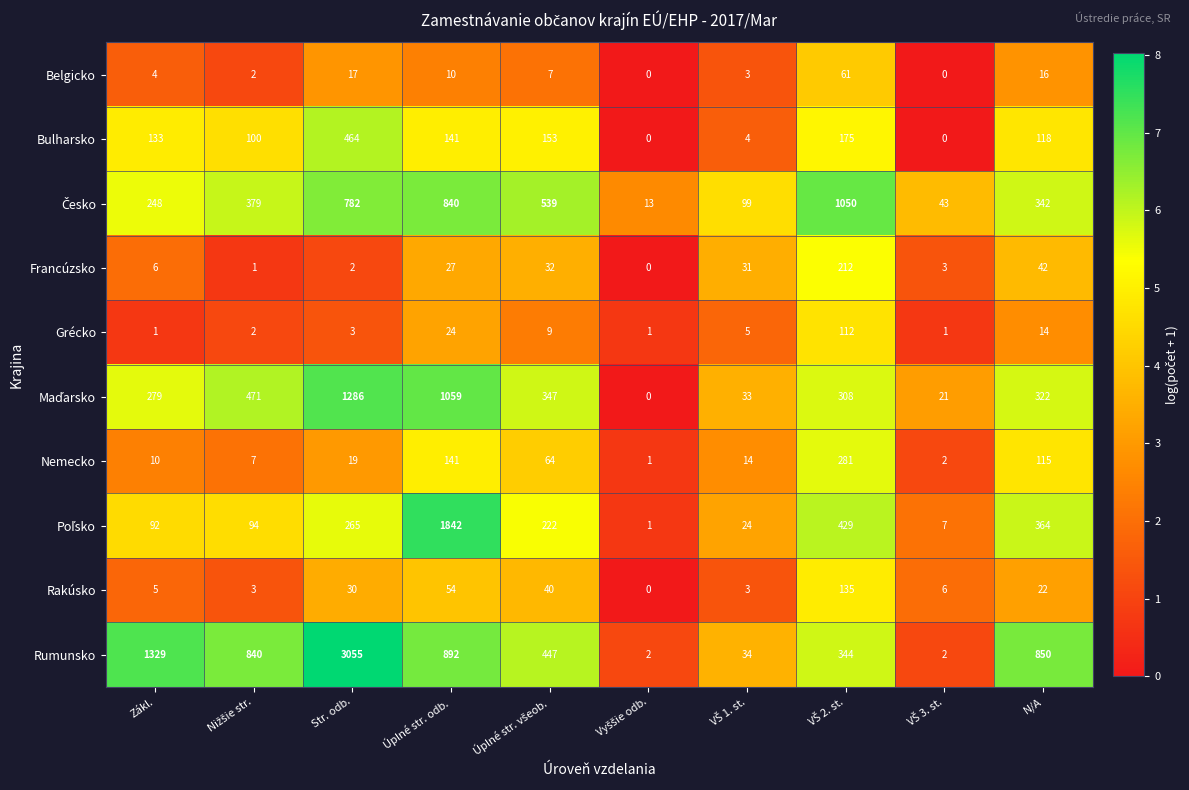

The value of Belgicko at Úplné str. odb. is 10. True or false?

True